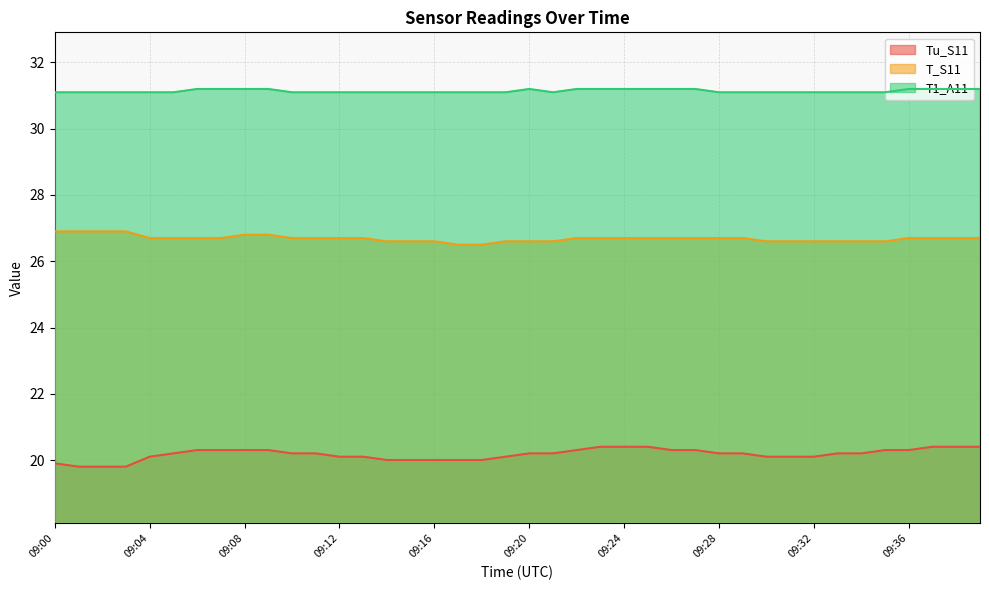

The value of T_S11 at 09:10 is 26.7. True or false?

True